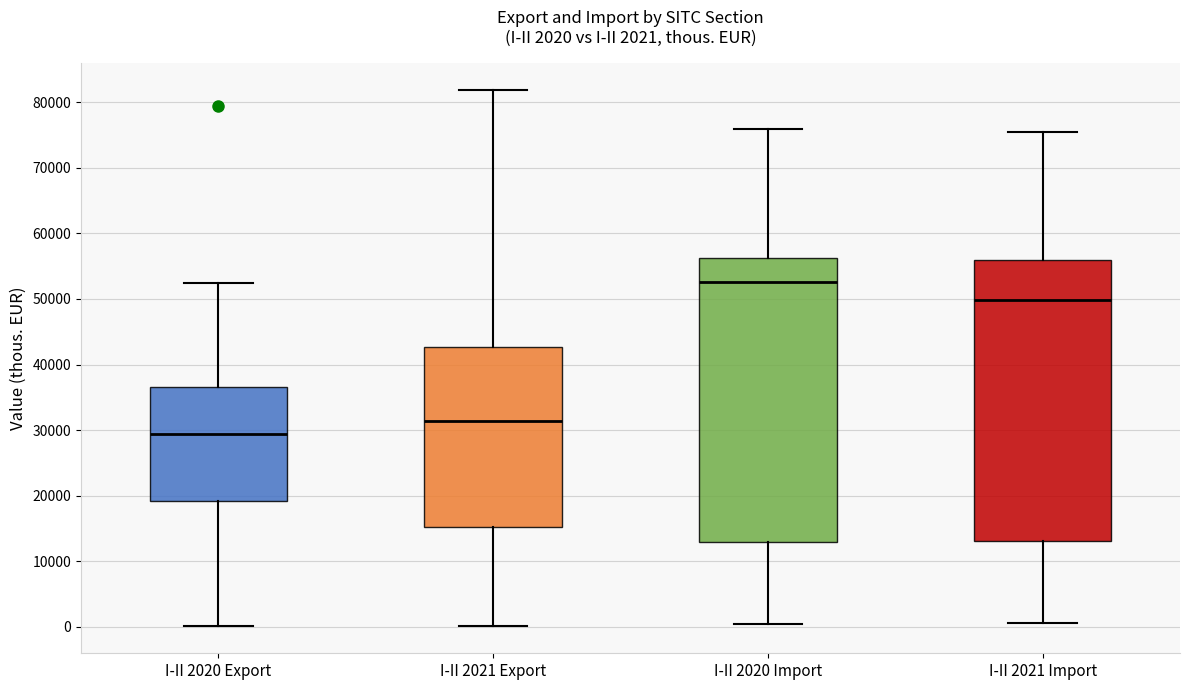

Which box's median line is the lowest?

I-II 2020 Export